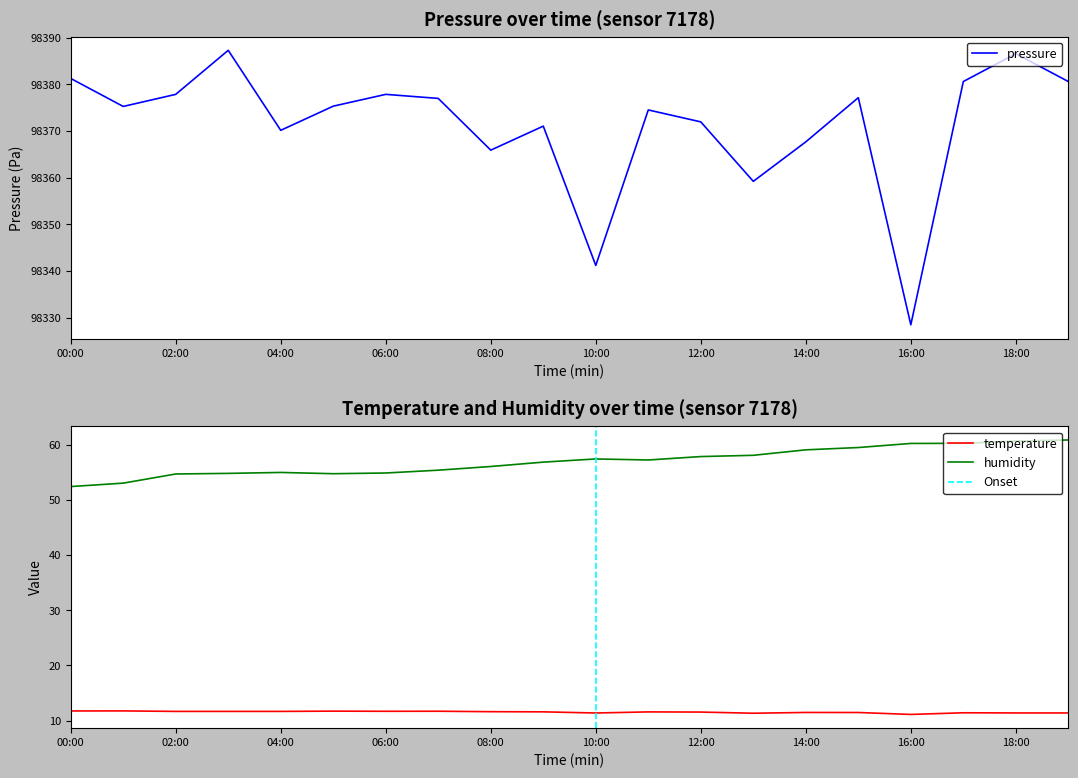

The pressure series shows 98380.6 at 17:00. True or false?

True